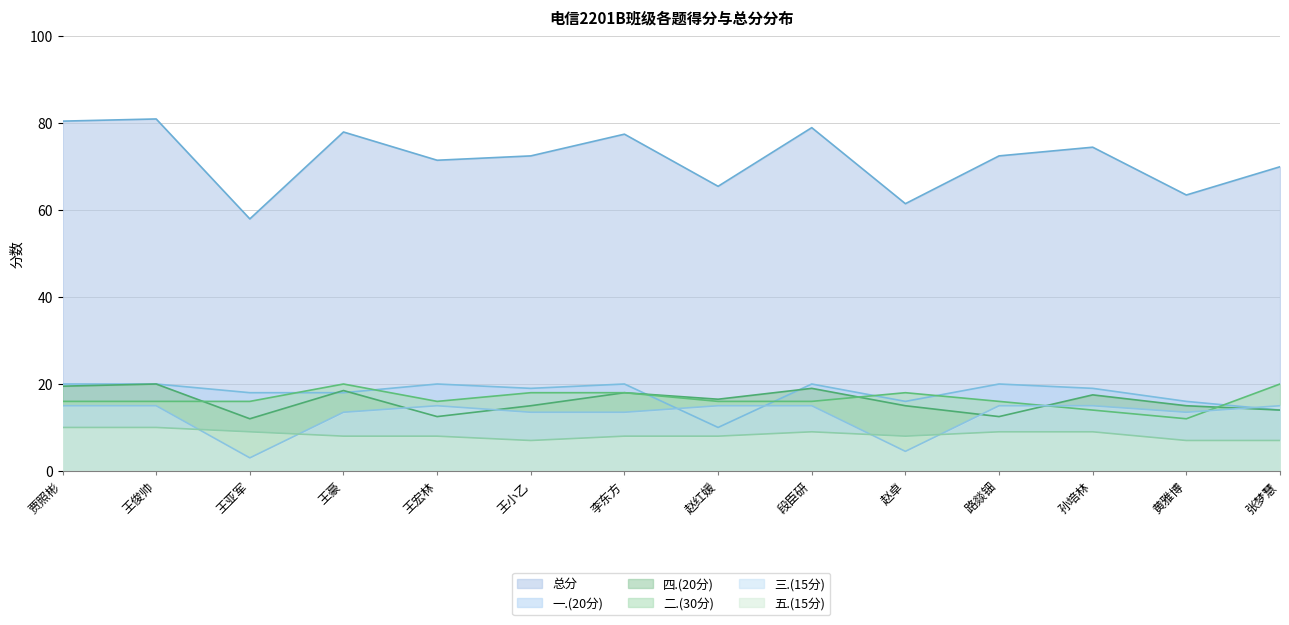

How many interior local peaks does the 四.(20分) series have?

5